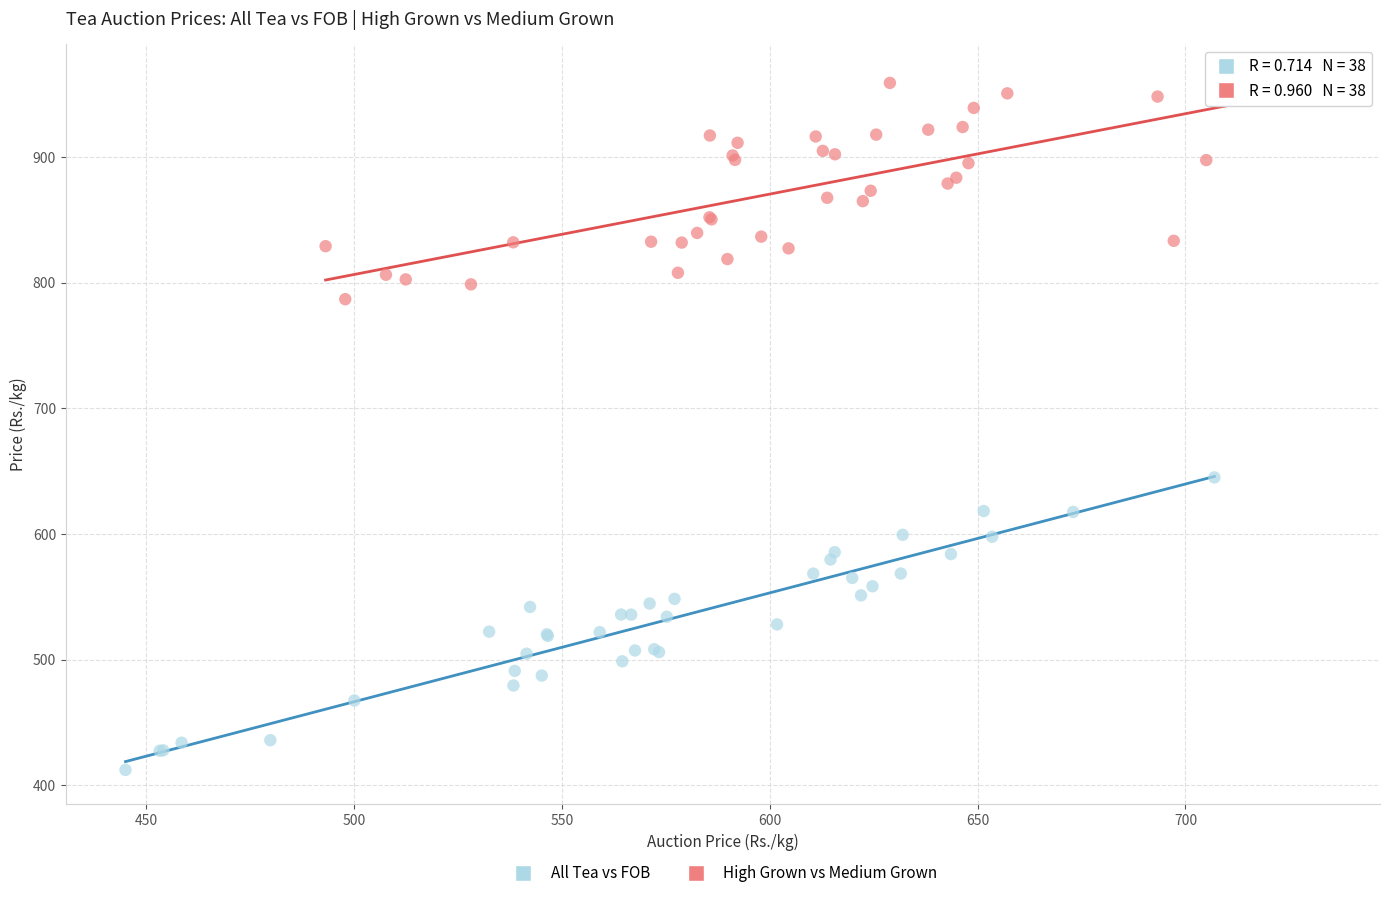

Which series contains the lowest Y value?

High Grown vs Medium Grown